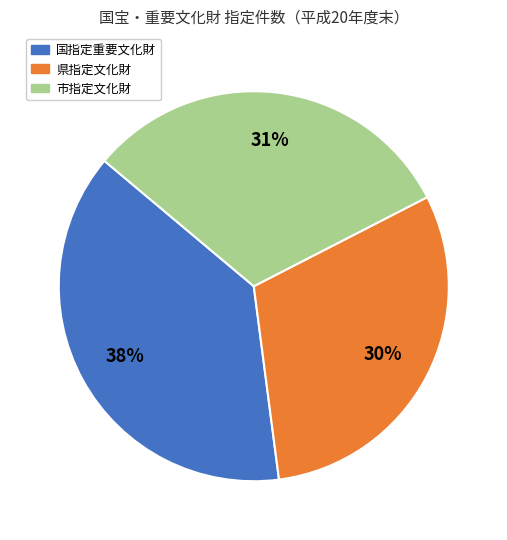

Combined, do 国指定重要文化財 and 市指定文化財 account for over 50%?

Yes